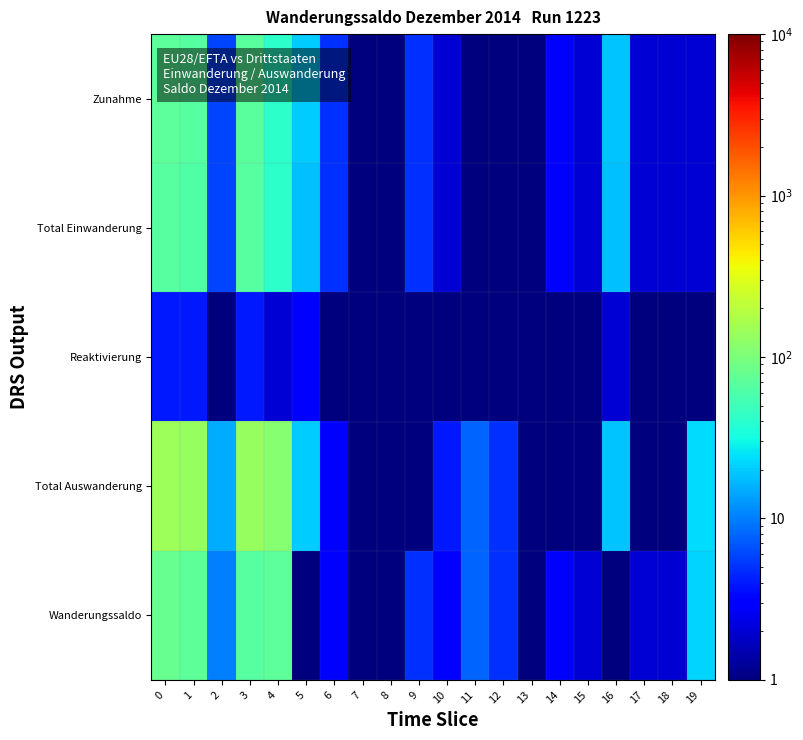

Which series has the largest range (max minus min)?

Total Auswanderung